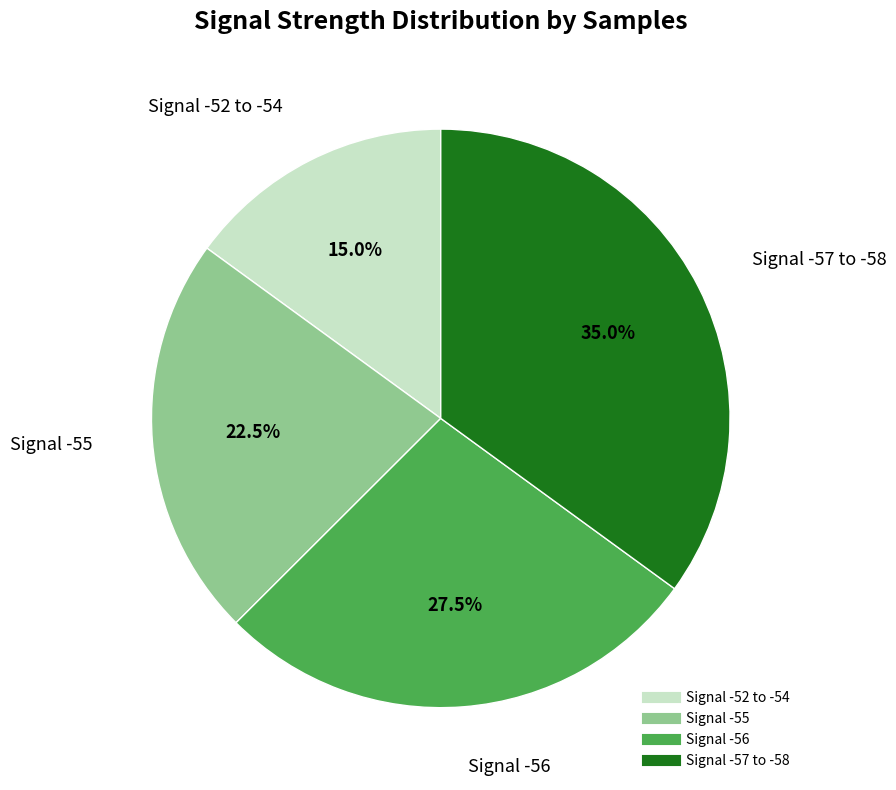

Does any single category account for the majority?

No